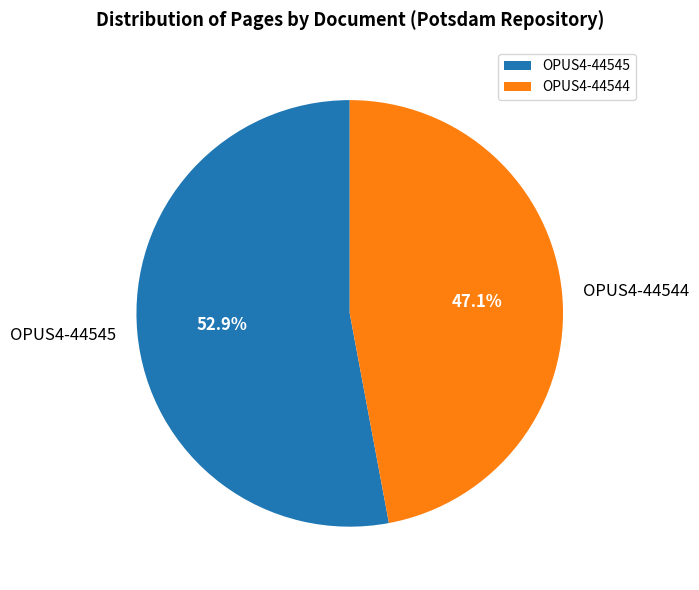

What portion of the pie excludes OPUS4-44545?

47.1%